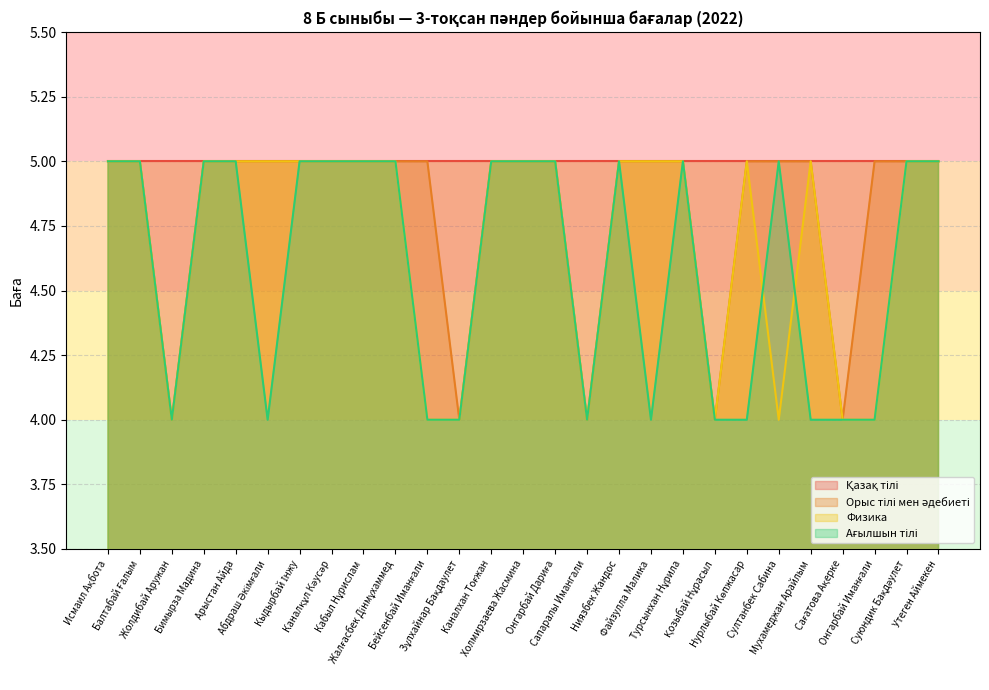

What is the difference between the second highest and second lowest values in the Орыс тілі мен әдебиеті series?

1